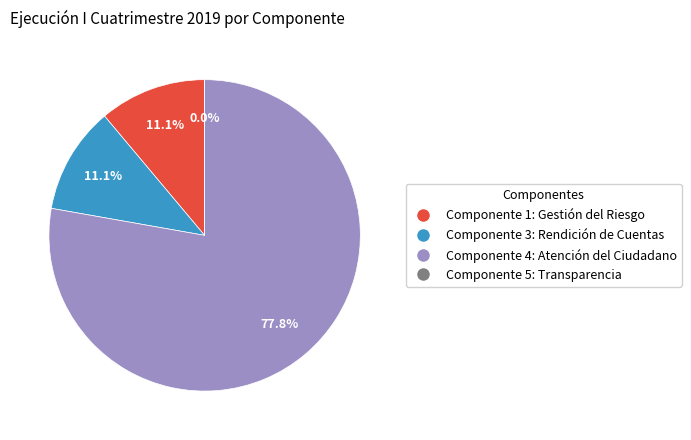

How many segments does this pie chart have?

4